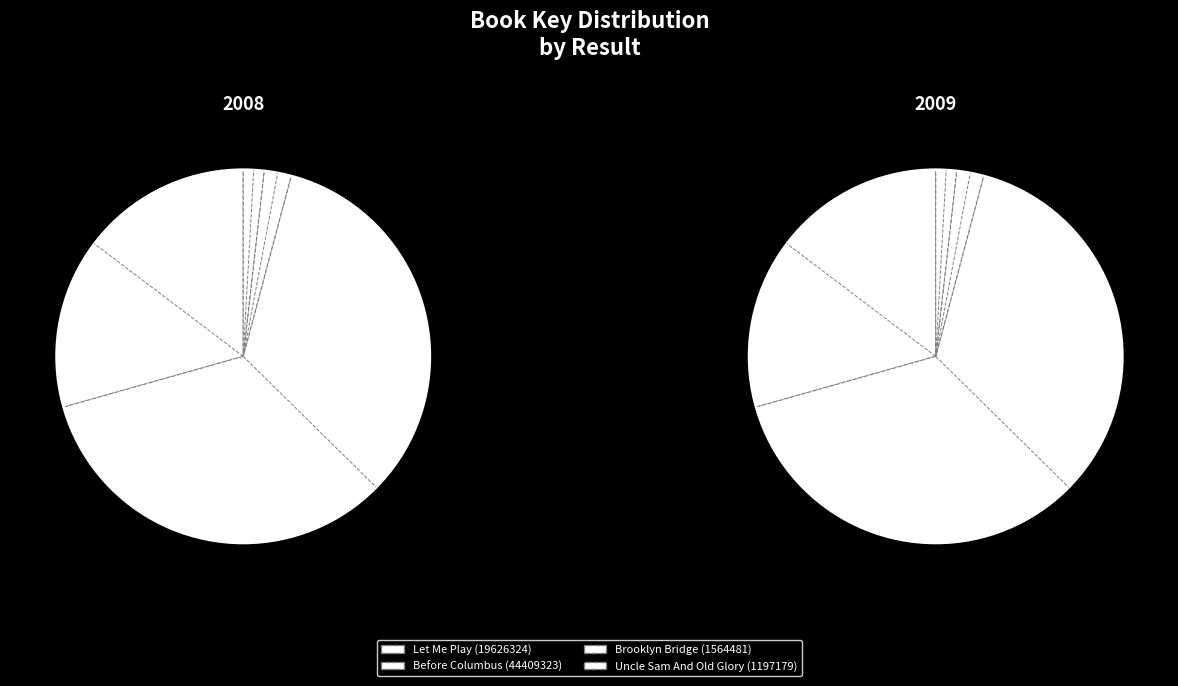

True or false: Brooklyn Bridge (1564481) accounts for 1% of the total.

False